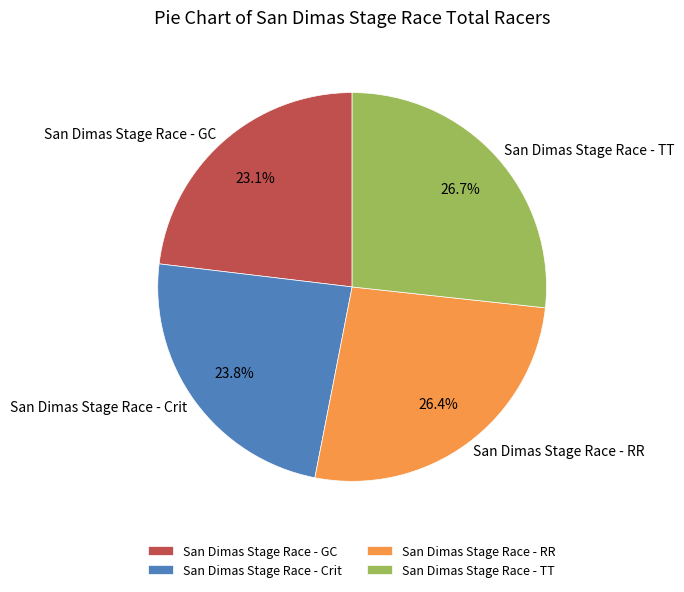

Is San Dimas Stage Race - TT the majority of the pie?

No